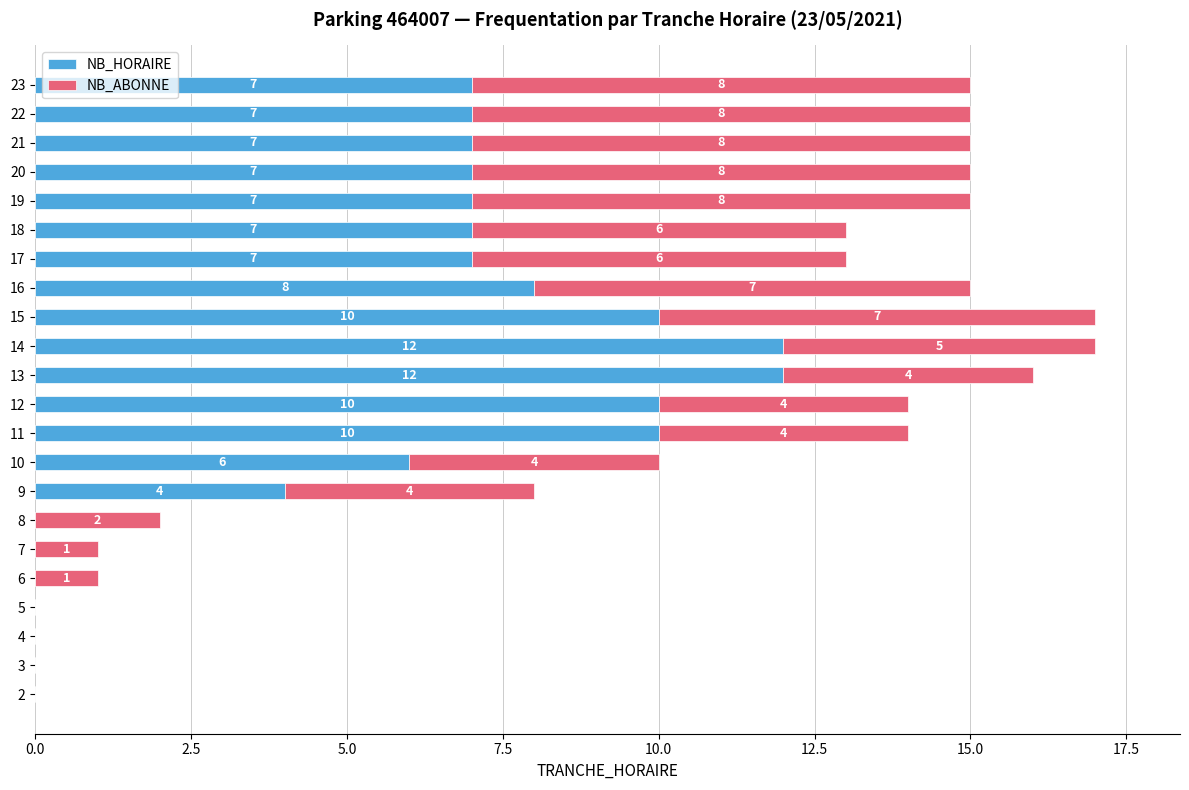

What is the total value across all series at 15?

17